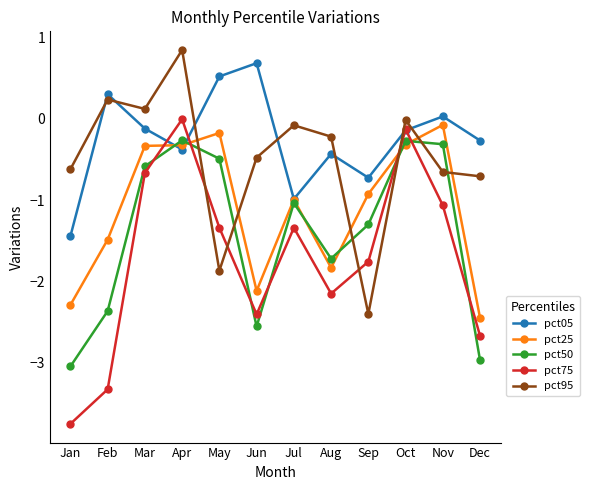

Is the value of pct50 at Jun greater than the value of pct75 at Dec?

Yes